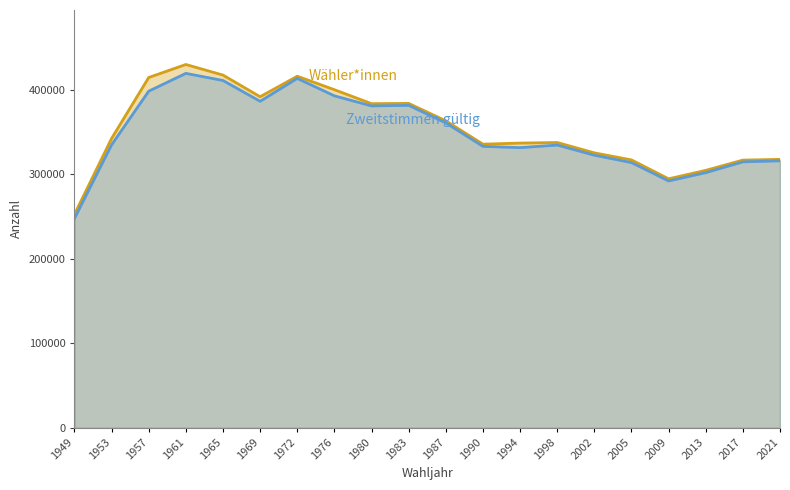

Which label corresponds to the smallest value in the chart?

1949